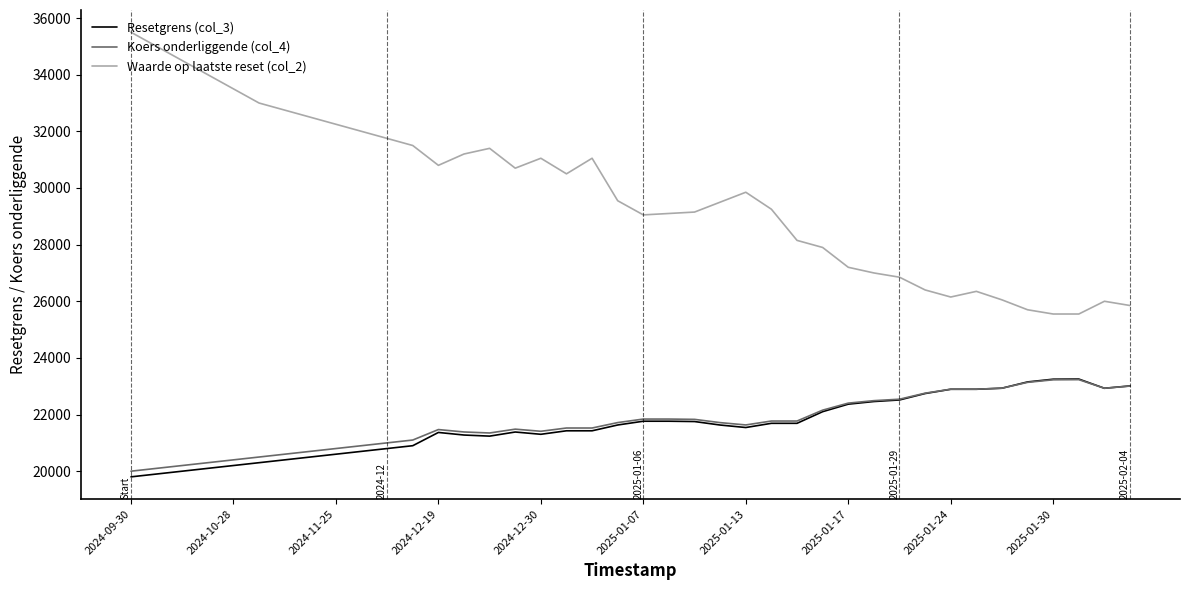

True or false: Koers onderliggende (col_4) and Waarde op laatste reset (col_2) intersect in this chart.

False